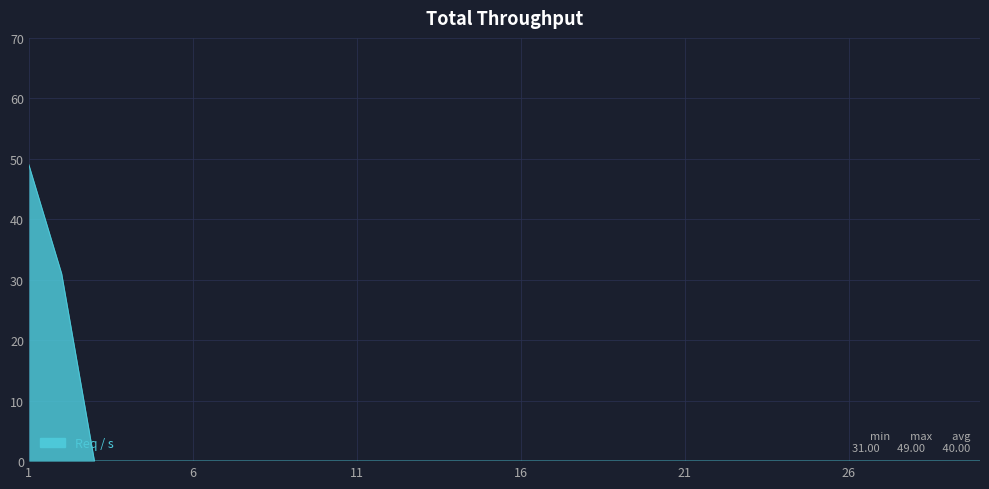

Does the chart have visible grid lines?

Yes